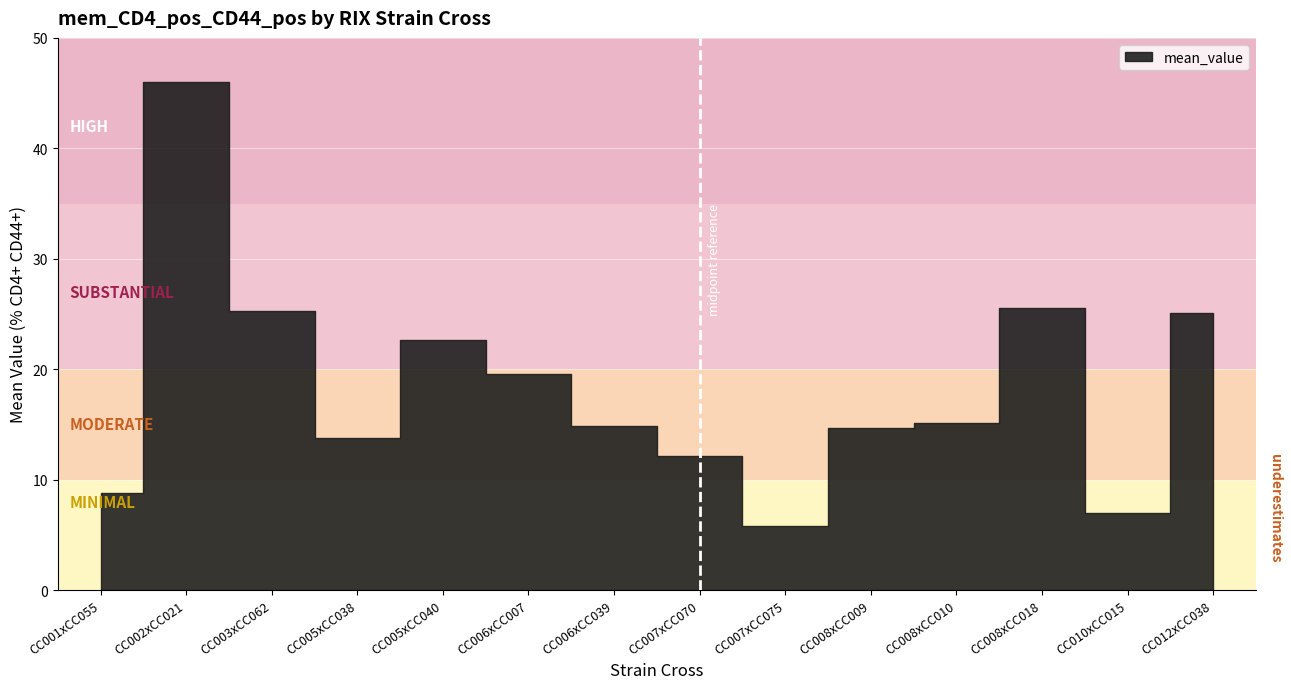

Reading left to right, transcribe all the data shown in this chart.

CC001xCC055=8.8	CC002xCC021=46.0	CC003xCC062=25.3	CC005xCC038=13.8	CC005xCC040=22.6	CC006xCC007=19.6	CC006xCC039=14.9	CC007xCC070=12.1	CC007xCC075=5.8	CC008xCC009=14.6	CC008xCC010=15.2	CC008xCC018=25.6	CC010xCC015=7.0	CC012xCC038=25.1